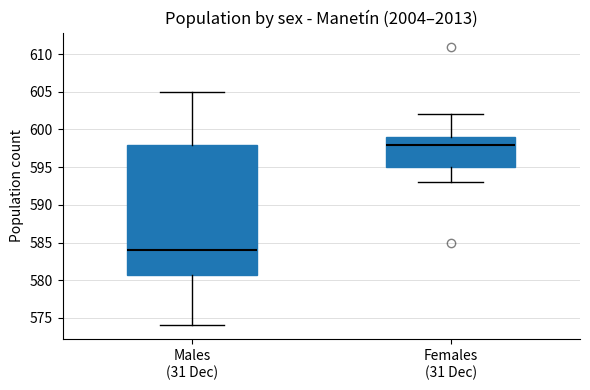

Where is the lower edge of the box for Males (31 Dec) on the y-axis? The values are not printed on the chart, so give them approximately, as read against the axis.

581